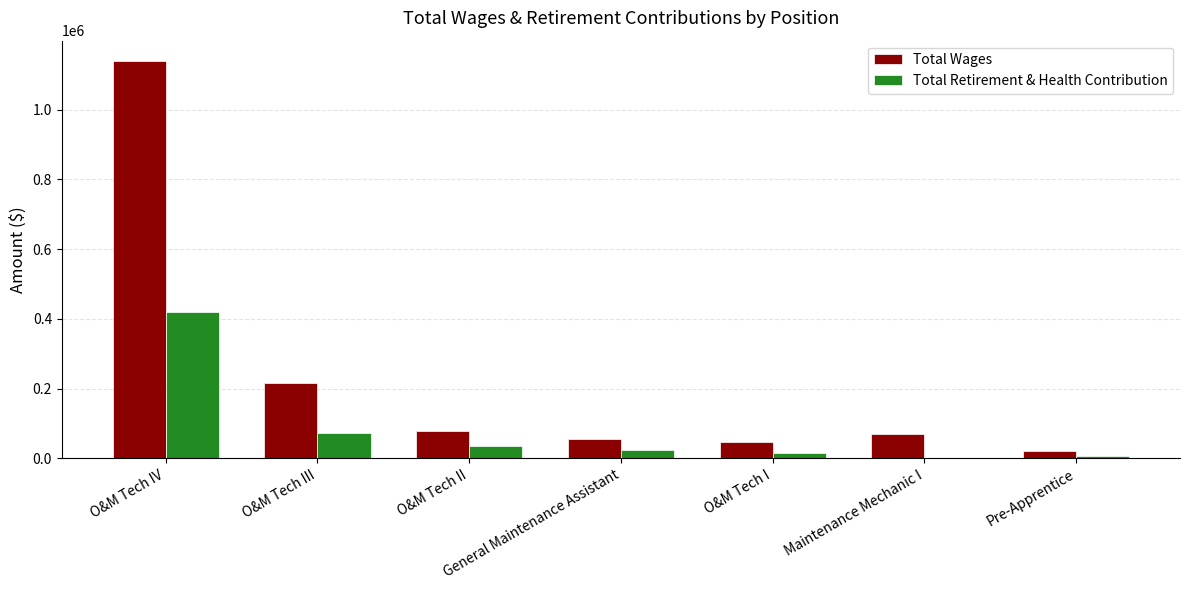

Which series has the largest total across all categories?

Total Wages